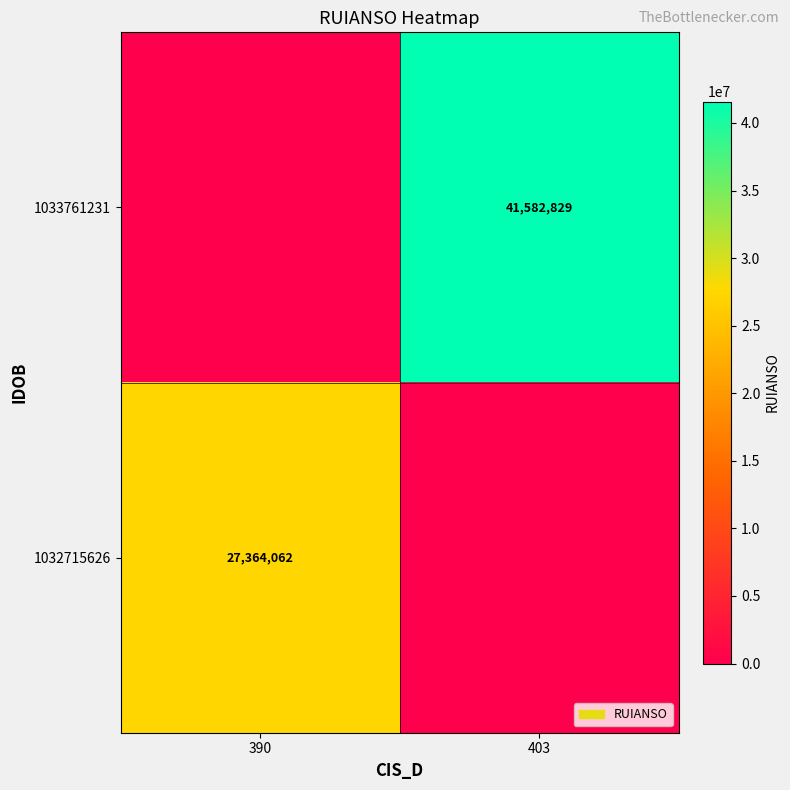

At which category does the chart reach its minimum across all series?

390